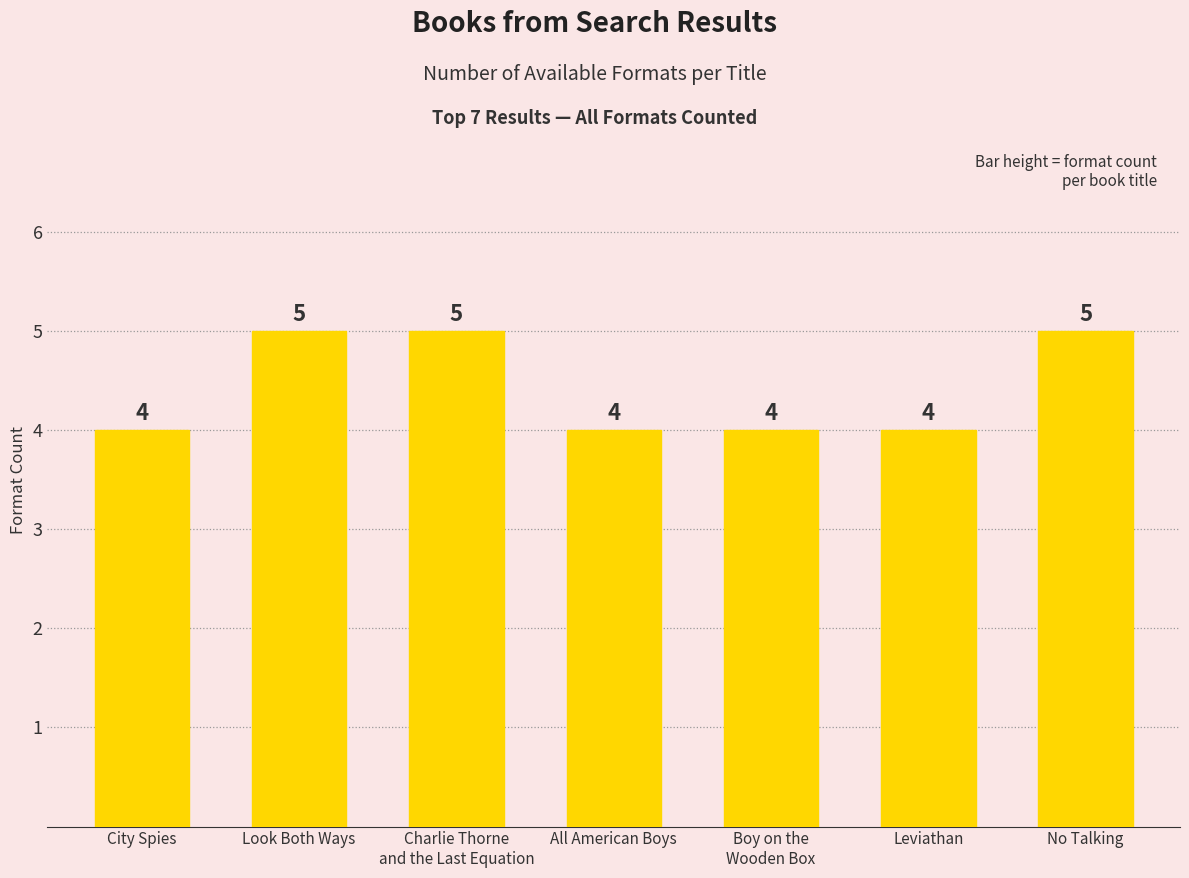

Does the chart contain stacked bars?

No